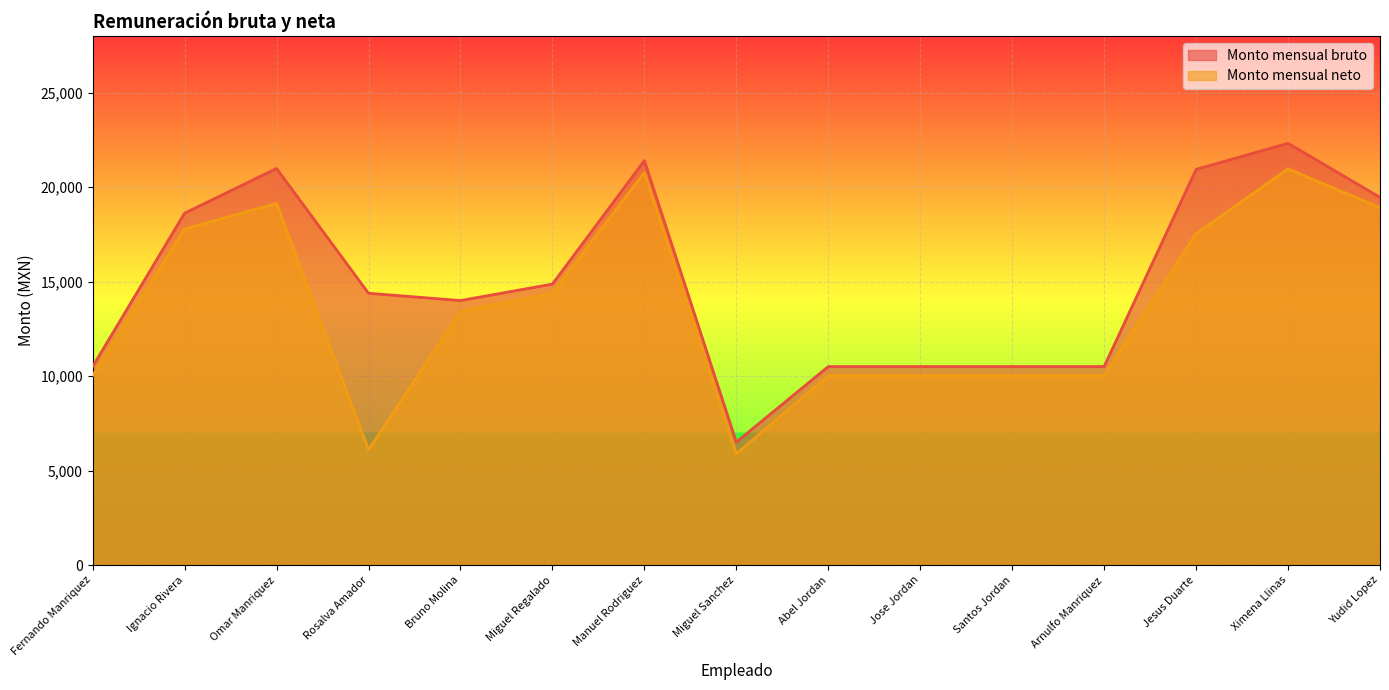

At which category does Monto mensual neto reach its first local peak?

Omar Manriquez